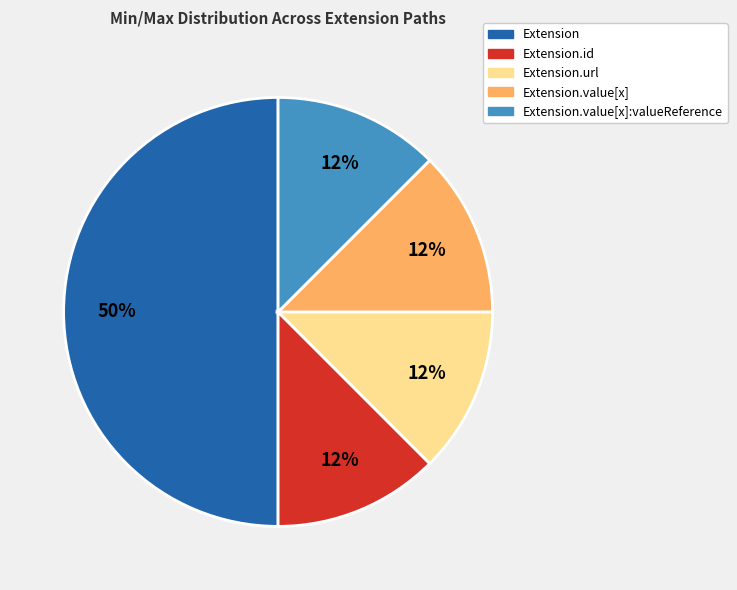

To the nearest percent, what is the average slice percentage?

20%